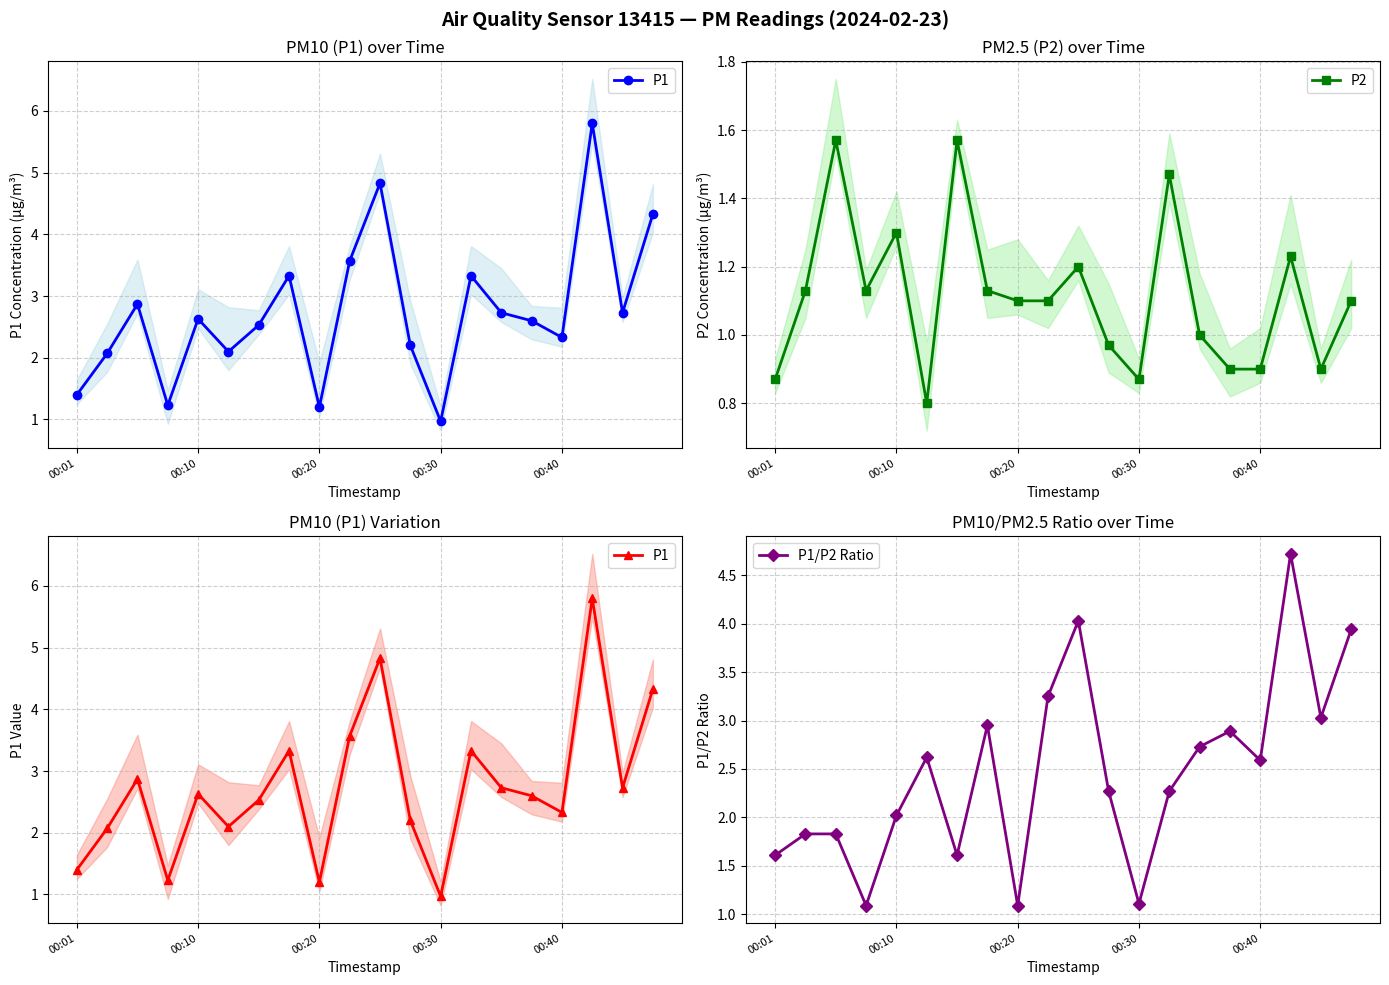

Read the P2 value at 00:10.

1.3